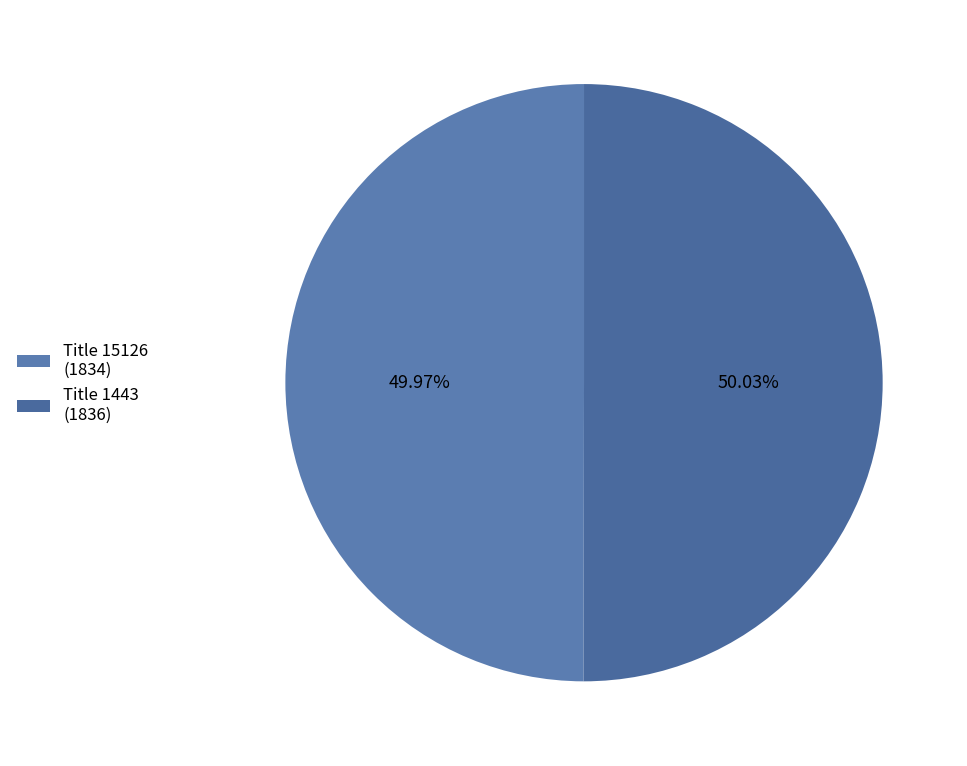

Which category has the smallest portion of the pie?

15126